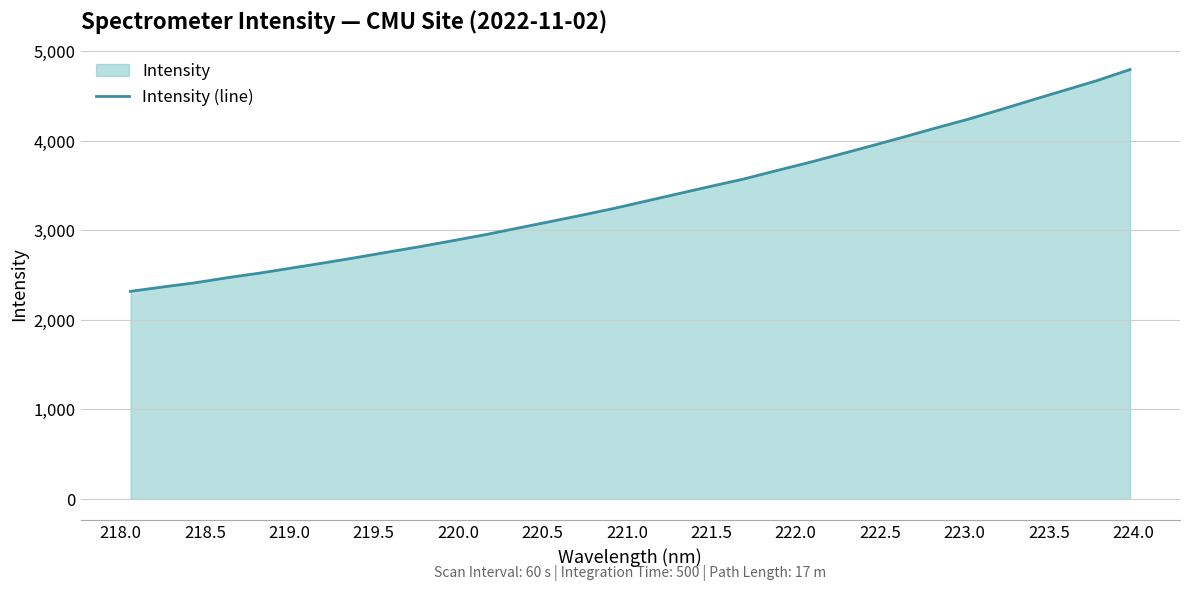

True or false: there are more than 2 points higher than both neighbors.

False